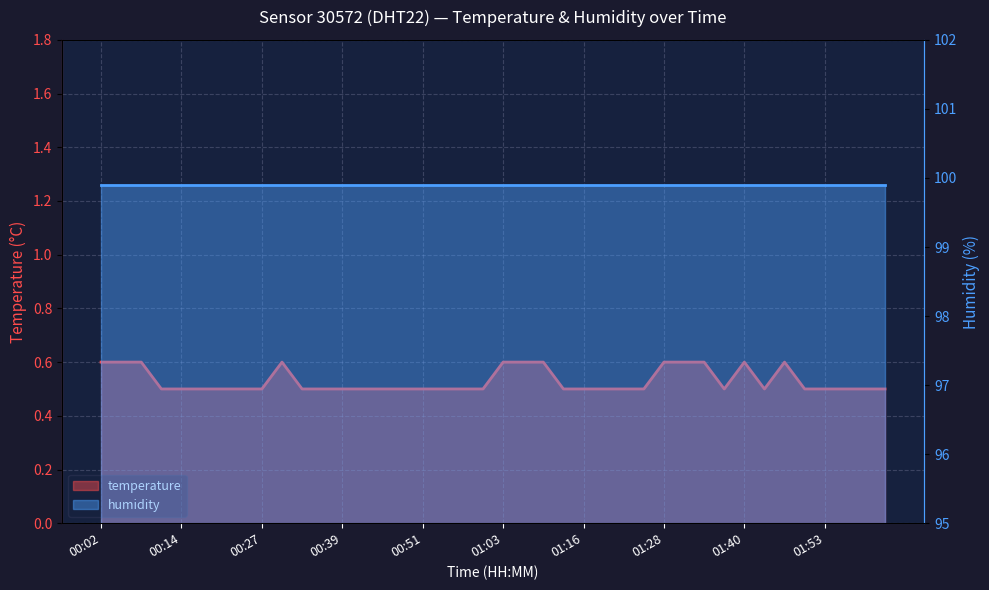

What is the label of the 19th point from the right?

01:06